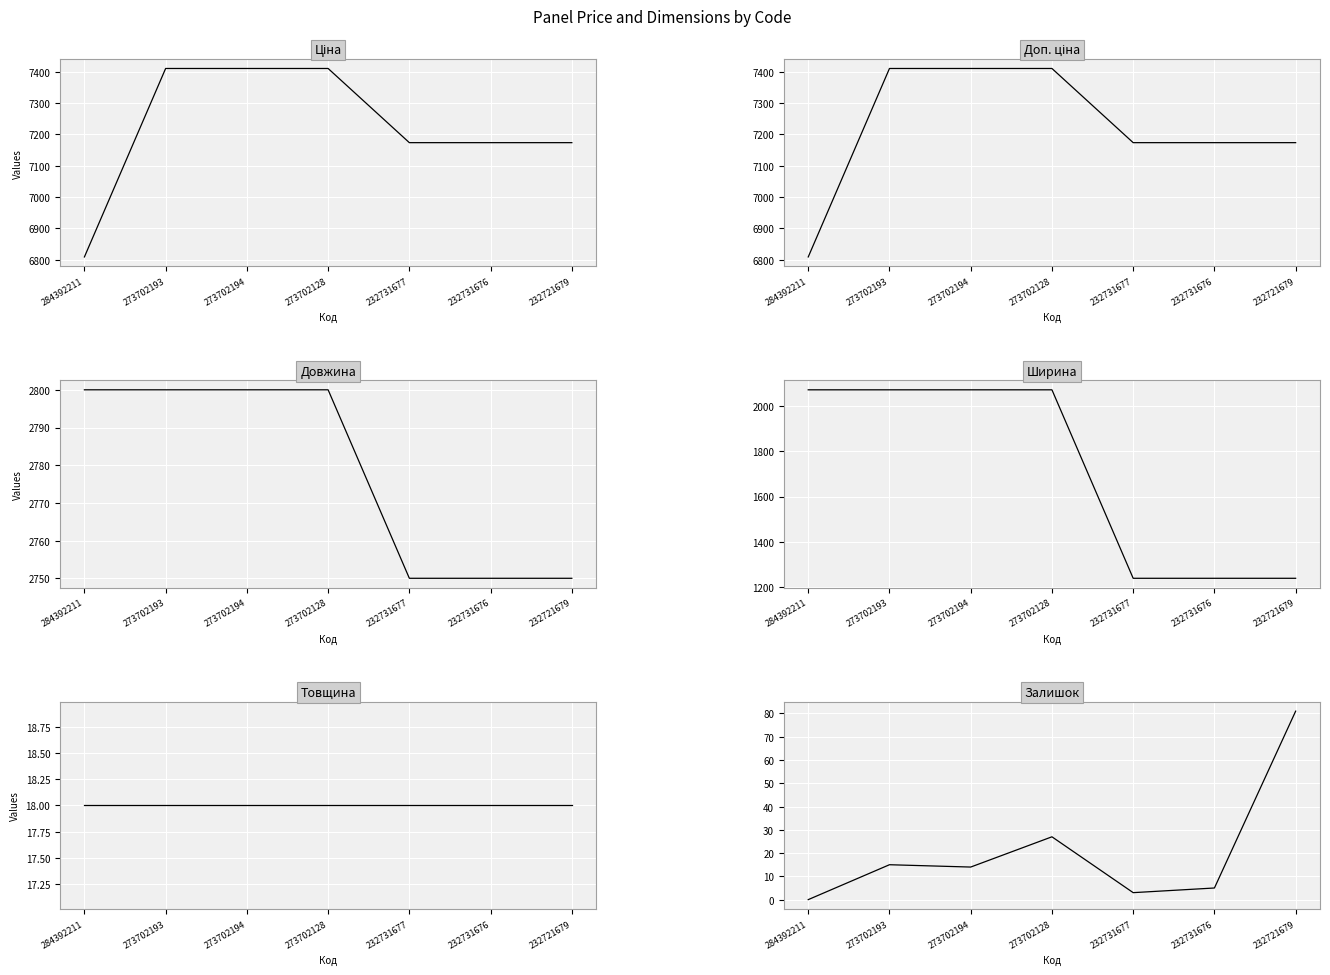

What is the spread (max minus min) of values at 273702193?

7395.0